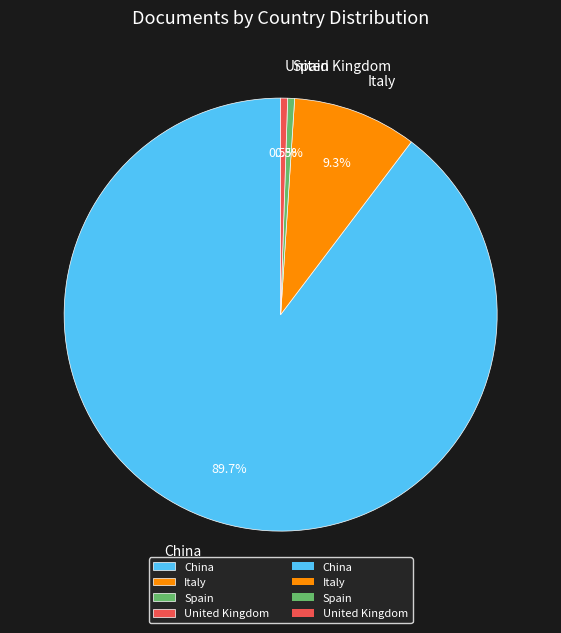

To the nearest percent, what percentage of the pie is Italy?

9%